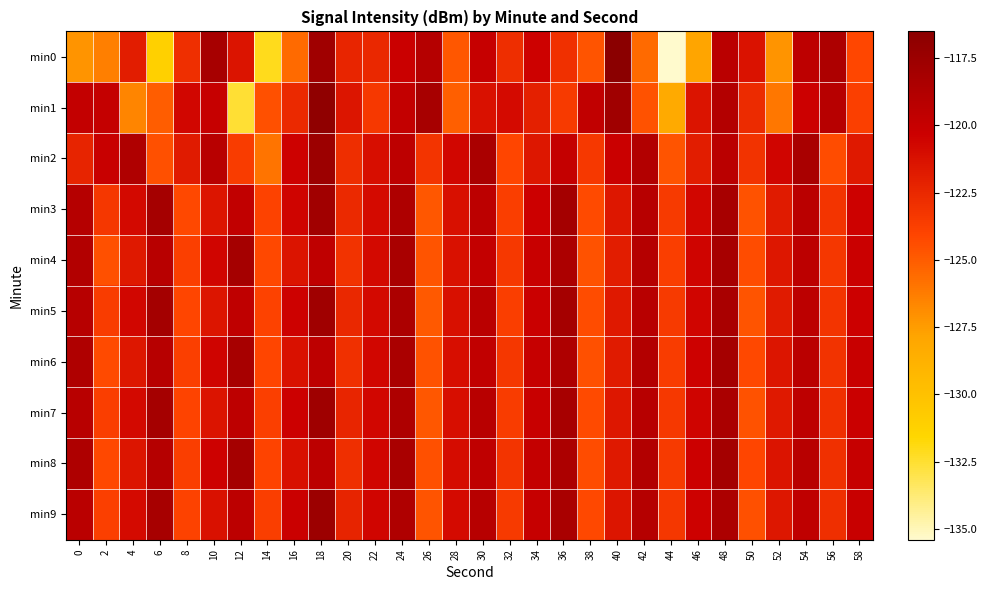

At 32, list the series in order from largest to smallest.

min1, min0, min8, min6, min4, min9, min7, min3, min5, min2